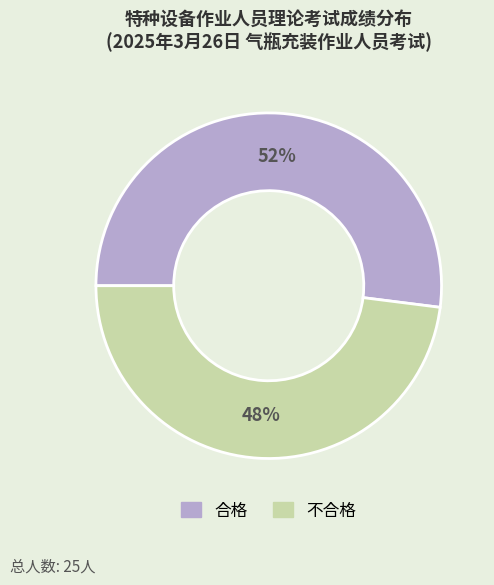

To the nearest percent, what portion does 合格 represent?

52%